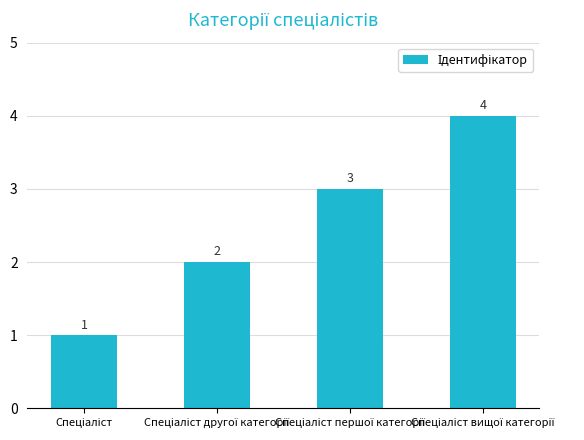

What is the greatest value displayed?

4